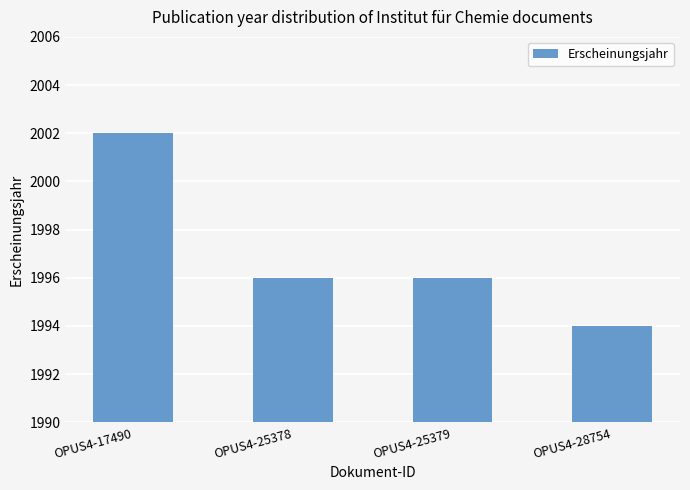

Which label corresponds to the largest value in the chart?

OPUS4-17490